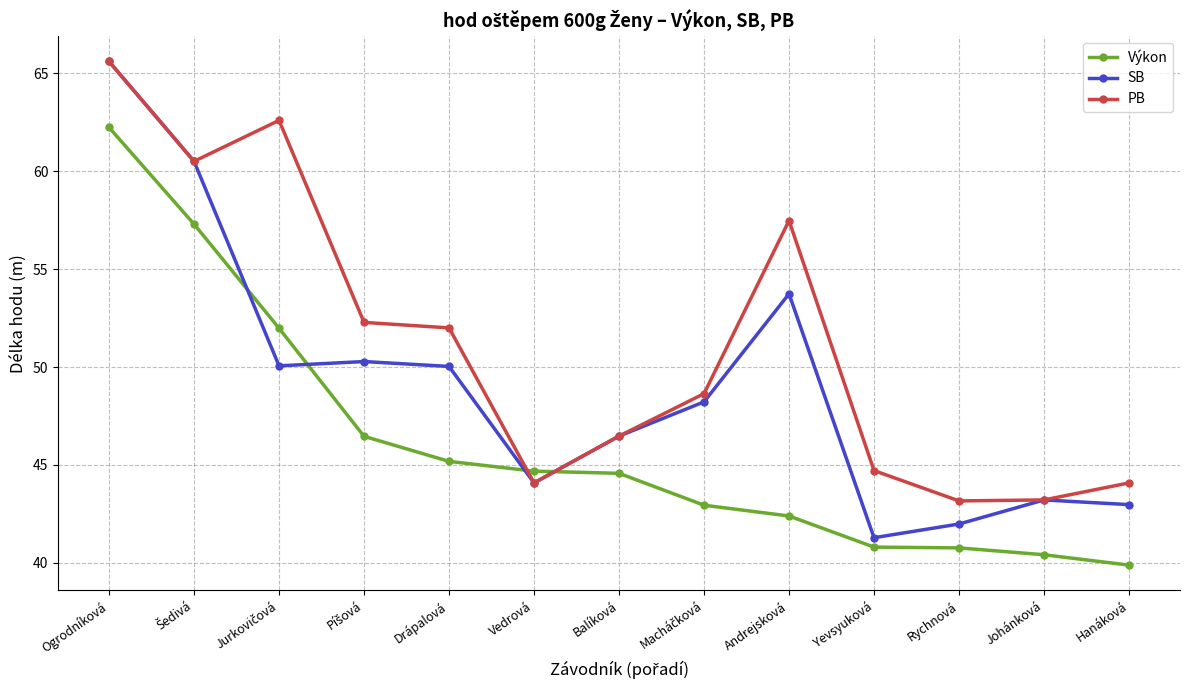

Rank the series at Drápalová from lowest to highest value.

Výkon, SB, PB